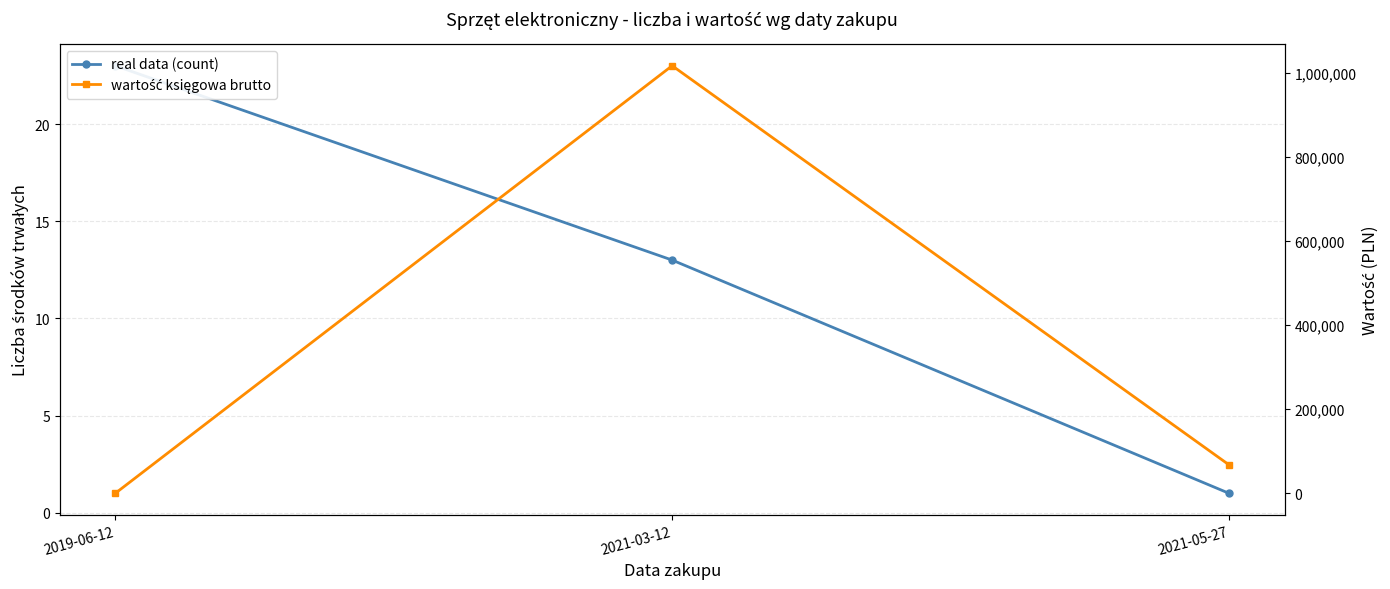

Rank the series by their average value, from highest to lowest.

wartość księgowa brutto, real data (count)